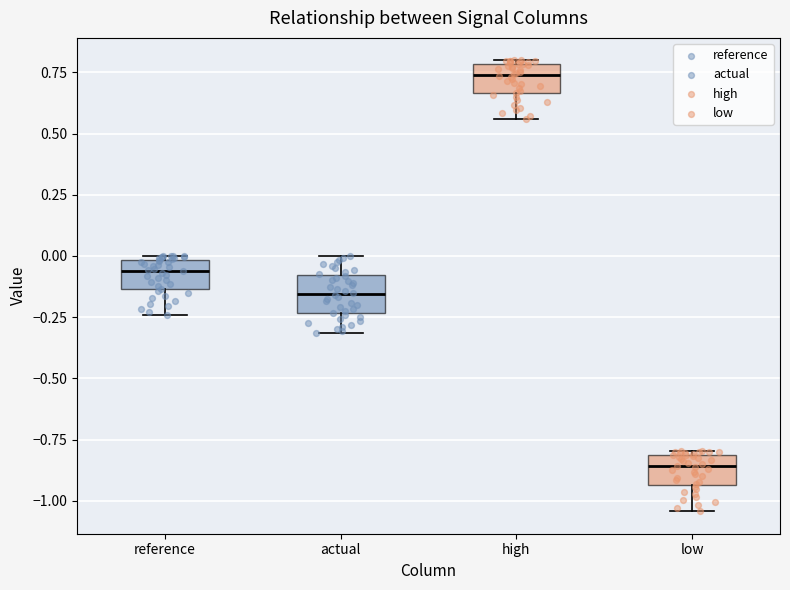

Which box's median line is the highest?

high